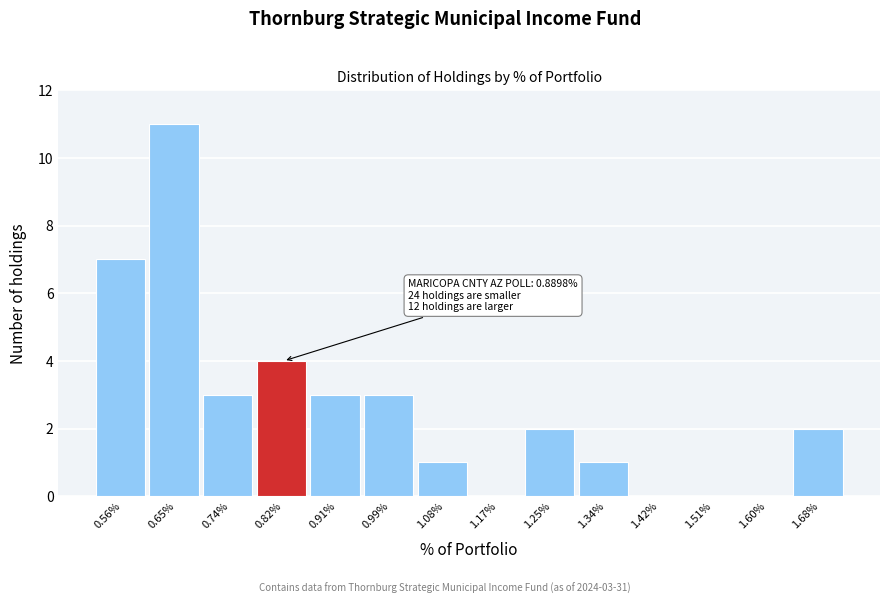

Reading left to right, transcribe all the data shown in this chart.

0.56%=7	0.65%=11	0.74%=3	0.82%=4	0.91%=3	0.99%=3	1.08%=1	1.17%=0	1.25%=2	1.34%=1	1.42%=0	1.51%=0	1.60%=0	1.68%=2